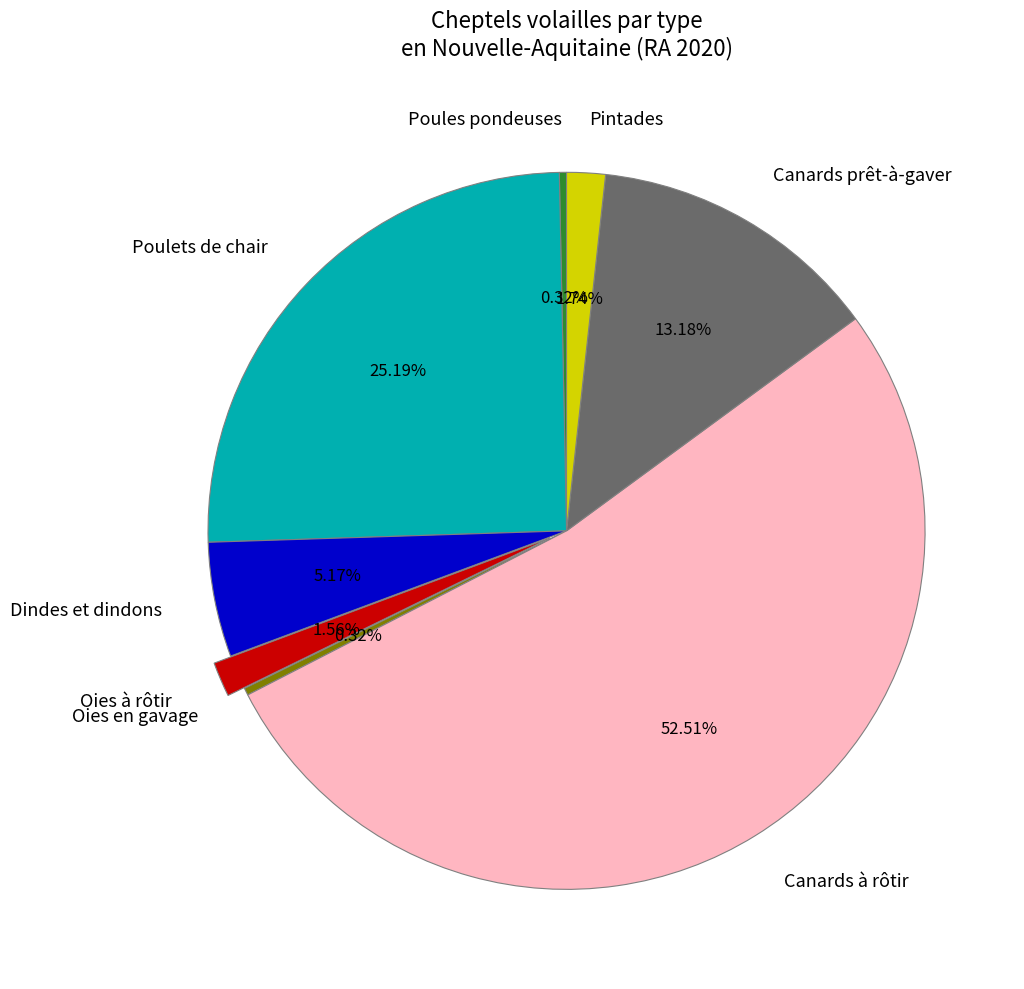

To the nearest percent, what is the difference between the largest and smallest slice percentages?

52%